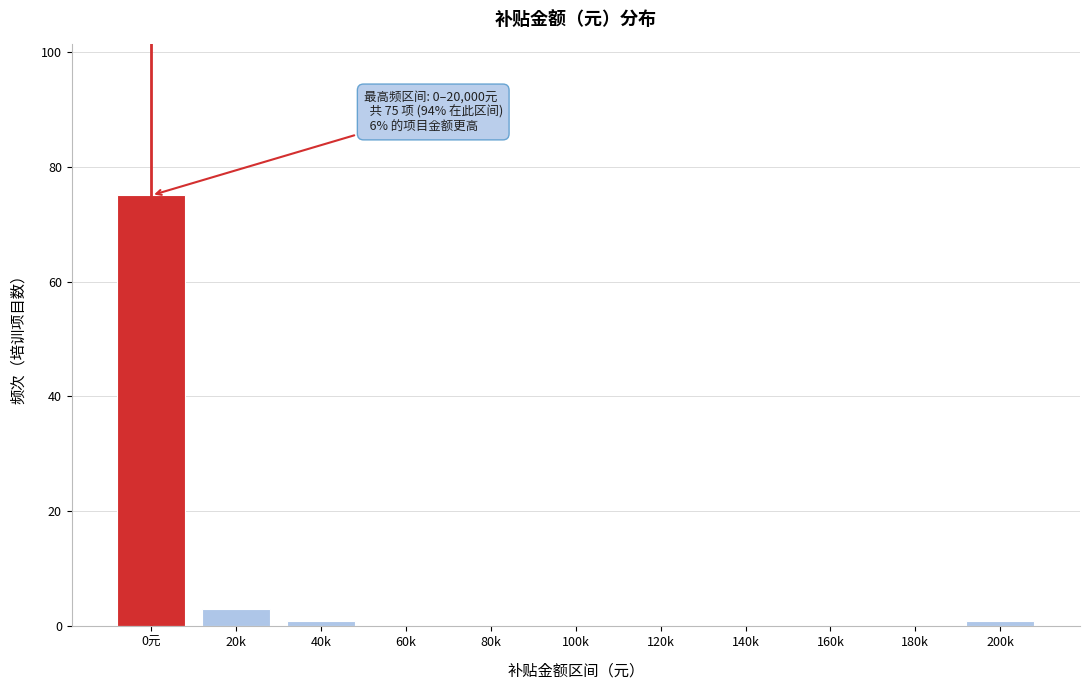

Reading left to right, list all the values displayed in this chart.

0元=75	20k=3	40k=1	60k=0	80k=0	100k=0	120k=0	140k=0	160k=0	180k=0	200k=1